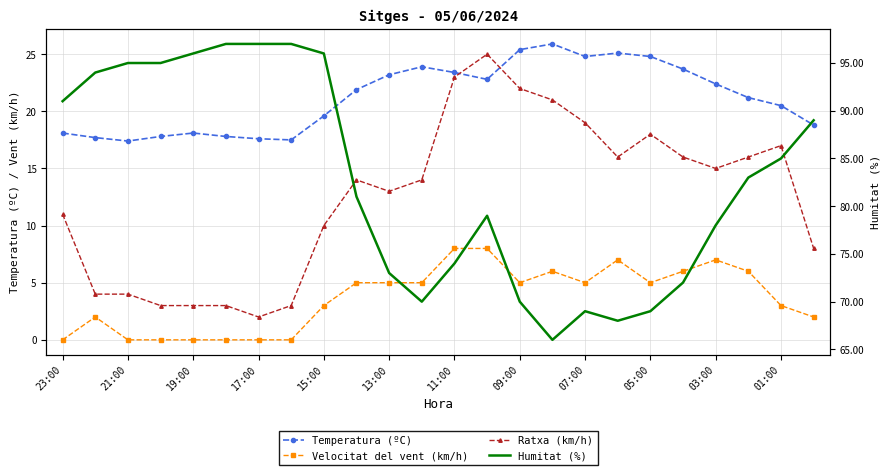

In Humitat (%), how many points are lower than both neighbors (excluding endpoints)?

3